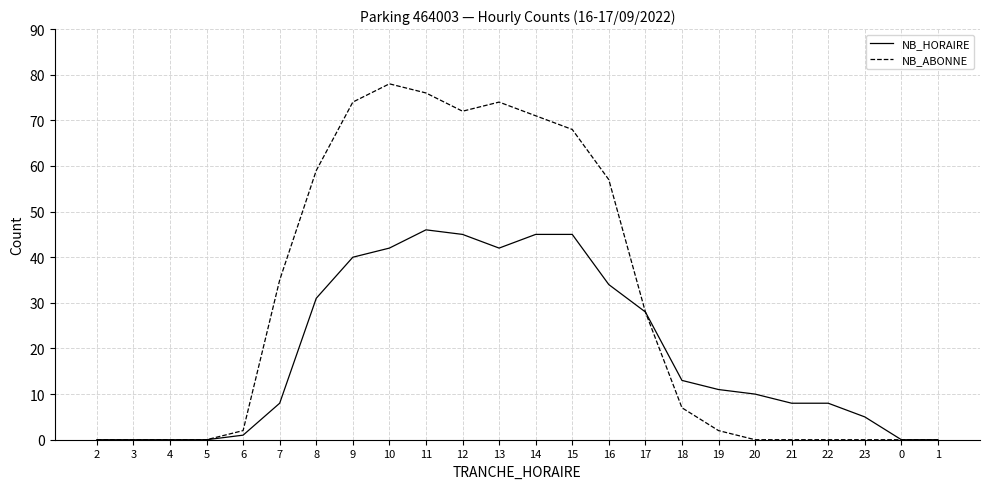

The value of NB_ABONNE at 11 is 76. True or false?

True